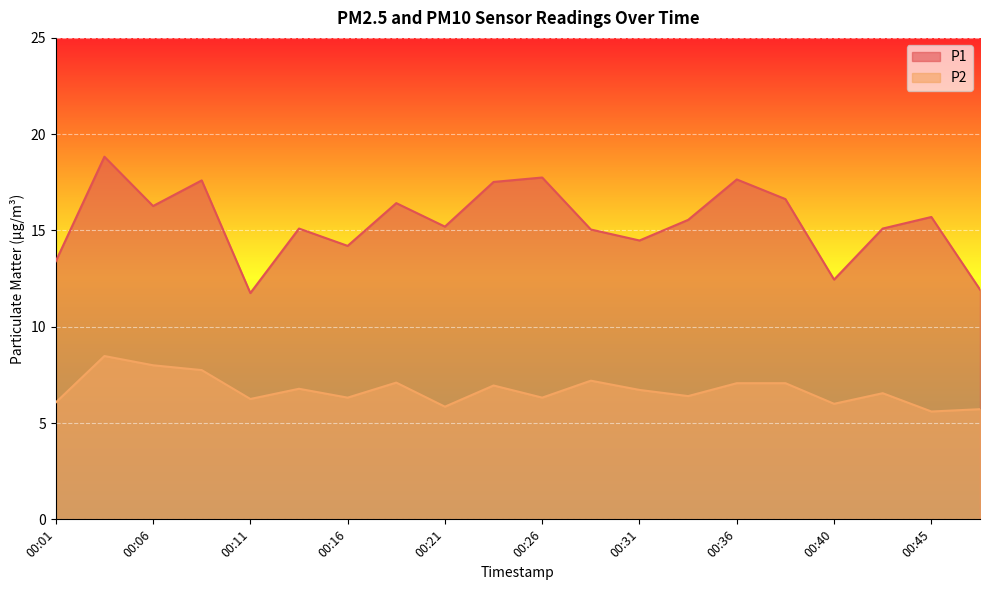

Reading left to right, extract all data points from this chart.

P1: 00:01=13.4	00:04=18.8	00:06=16.3	00:09=17.6	00:11=11.8	00:14=15.1	00:16=14.2	00:18=16.4	00:21=15.2	00:23=17.5	00:26=17.8	00:28=15.1	00:31=14.5	00:33=15.6	00:36=17.6	00:38=16.6	00:40=12.4	00:43=15.1	00:45=15.7	00:48=11.9
P2: 00:01=6.1	00:04=8.5	00:06=8.0	00:09=7.8	00:11=6.2	00:14=6.8	00:16=6.3	00:18=7.1	00:21=5.8	00:23=7.0	00:26=6.3	00:28=7.2	00:31=6.7	00:33=6.4	00:36=7.1	00:38=7.1	00:40=6.0	00:43=6.5	00:45=5.6	00:48=5.7